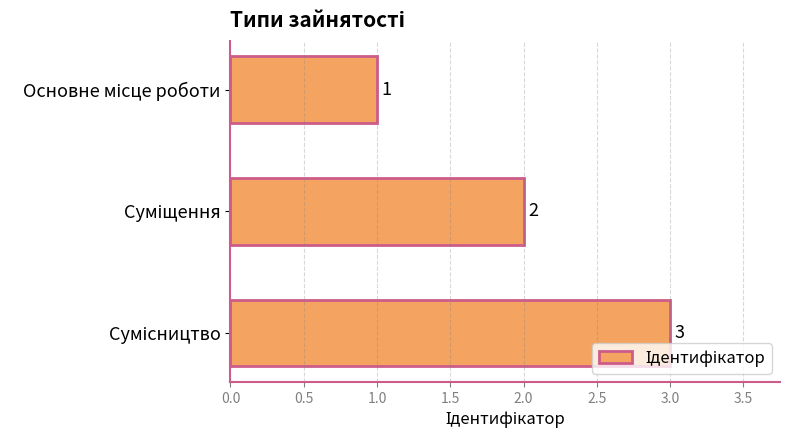

What is the maximum value shown in the chart?

3